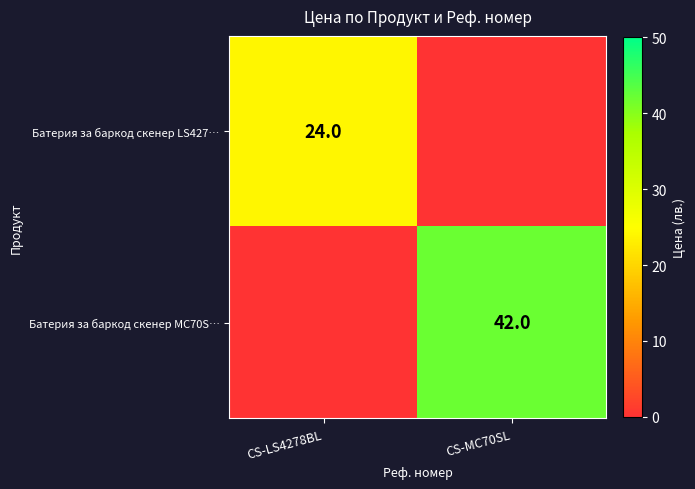

True or false: Батерия за баркод скенер LS427… has a value of 43 at CS-LS4278BL.

False